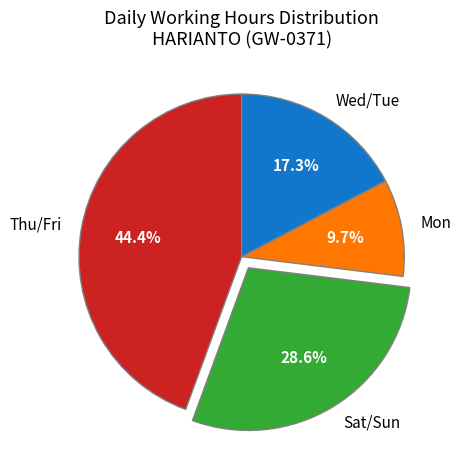

Rank the categories by value from lowest to highest.

Mon, Wed/Tue, Sat/Sun, Thu/Fri